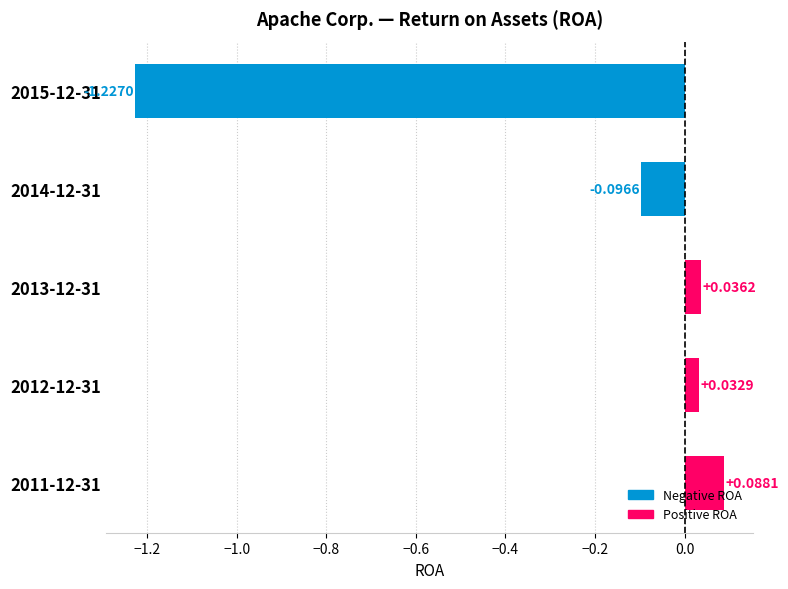

What is the difference between the maximum and minimum values?

1.3